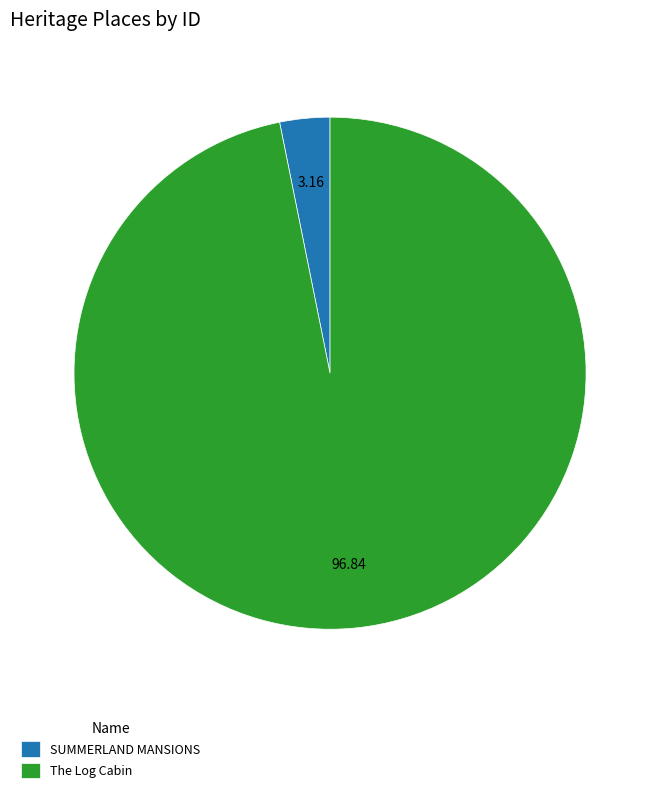

Between The Log Cabin and SUMMERLAND MANSIONS, which is larger?

The Log Cabin